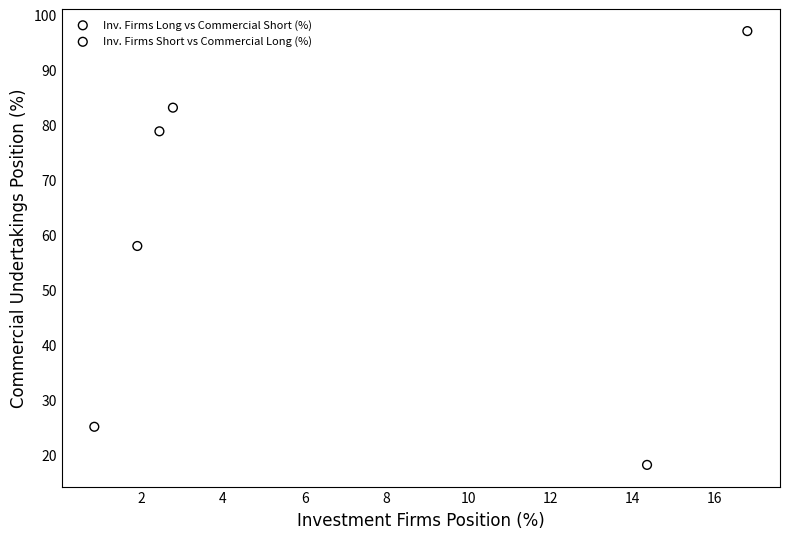

Which series has the largest Y range (max minus min)?

Inv. Firms Short vs Commercial Long (%)